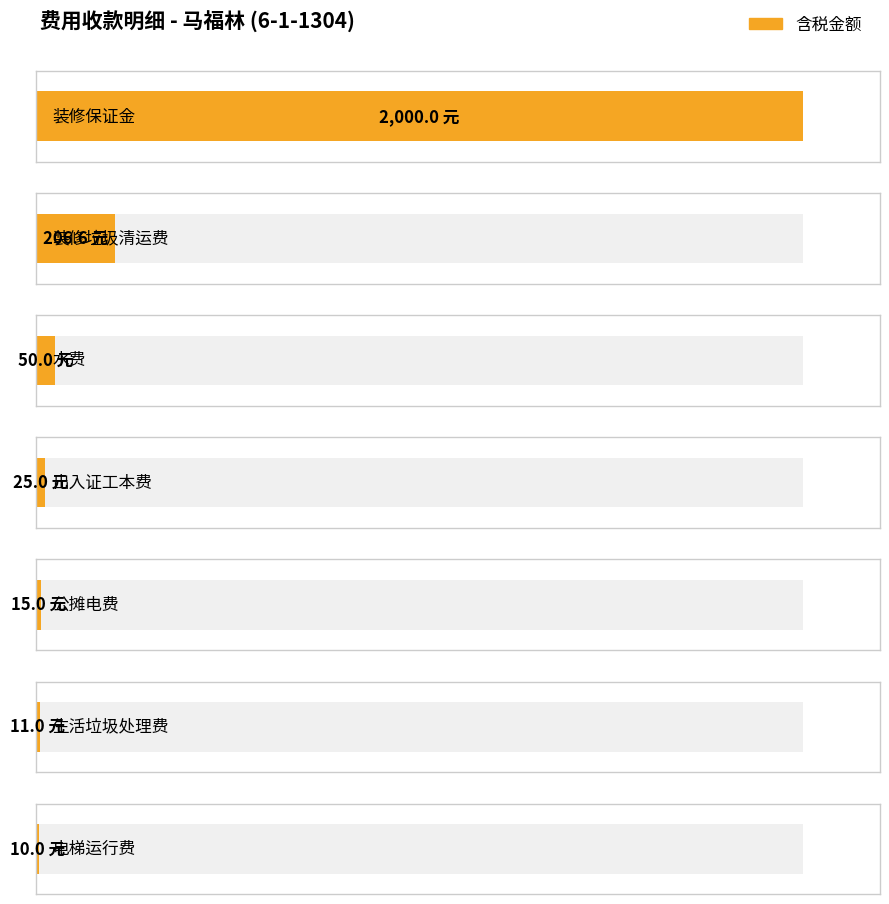

Which series has the widest spread of values?

含税金额